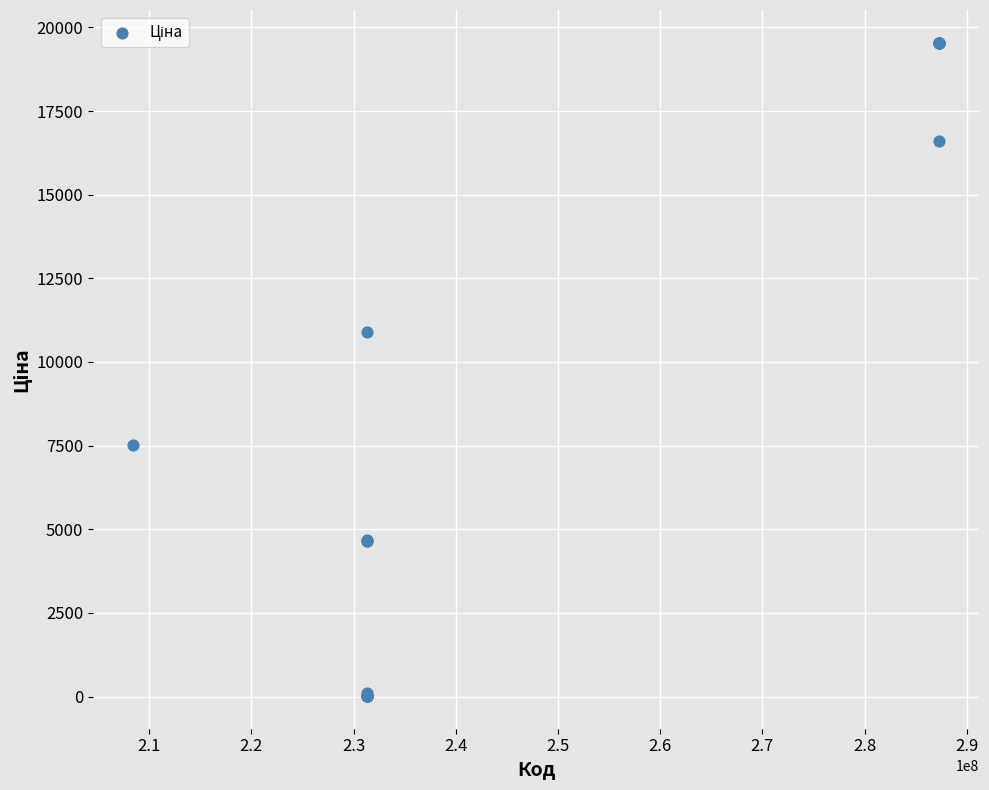

What Y value in the scatter plot is closest to 9779?

10896.3